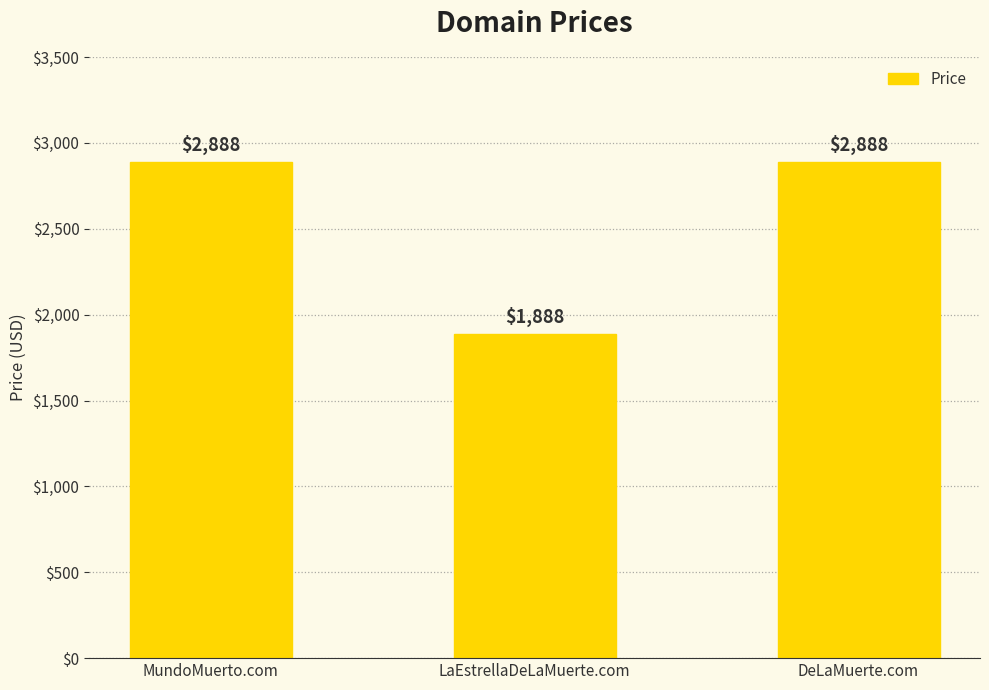

The chart shows a value of 2888 at MundoMuerto.com. True or false?

True